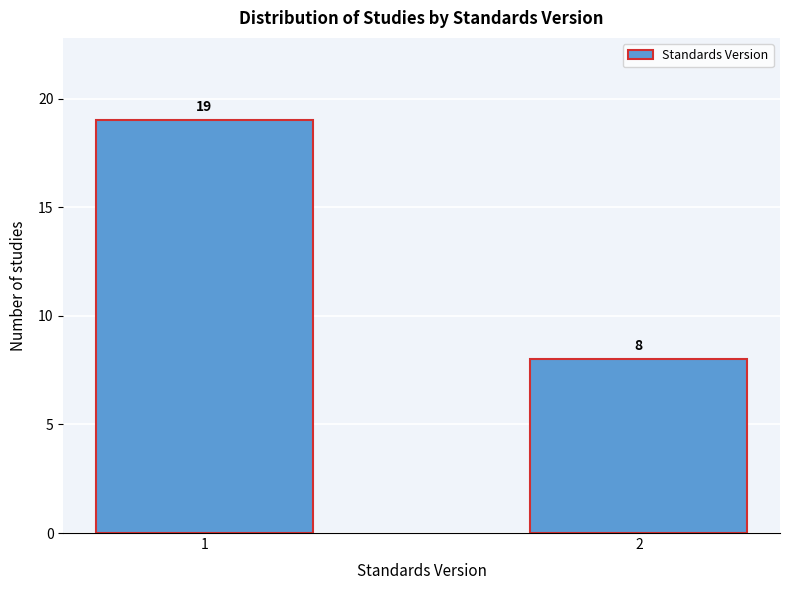

Reading right to left, extract all data points from this chart.

2=8	1=19